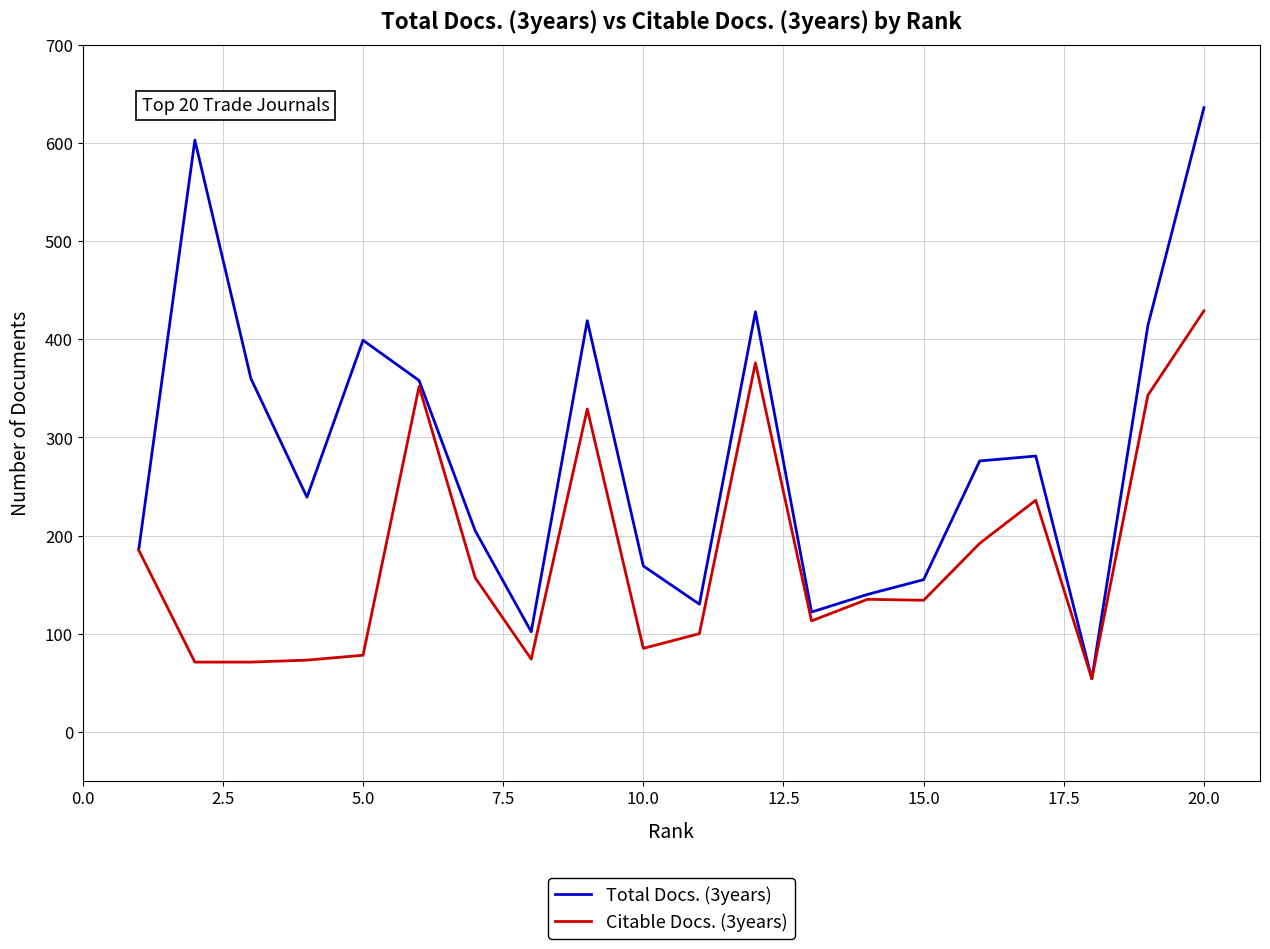

Is this an area chart (filled region under the line)?

No